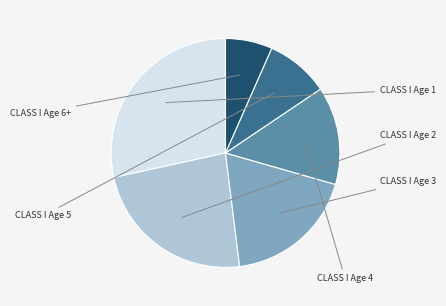

Does any single category account for the majority?

No